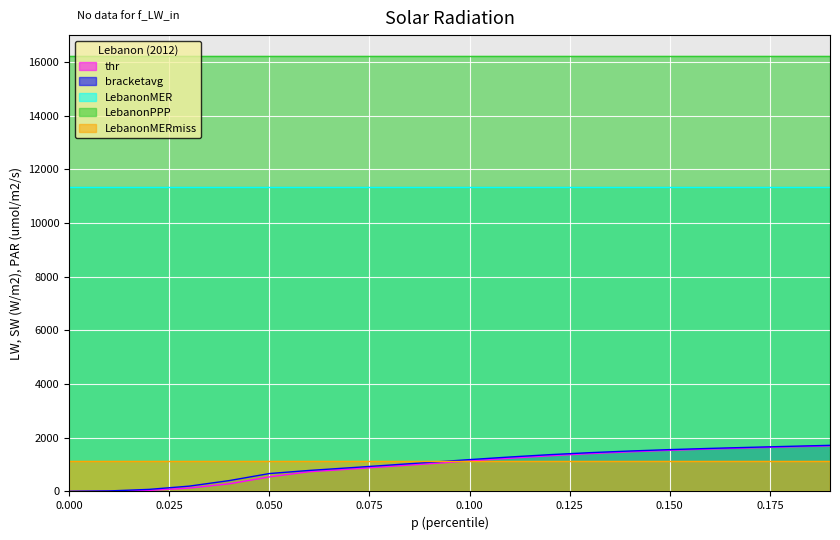

The value of LebanonPPP at 0.100 is 16207.1. True or false?

True